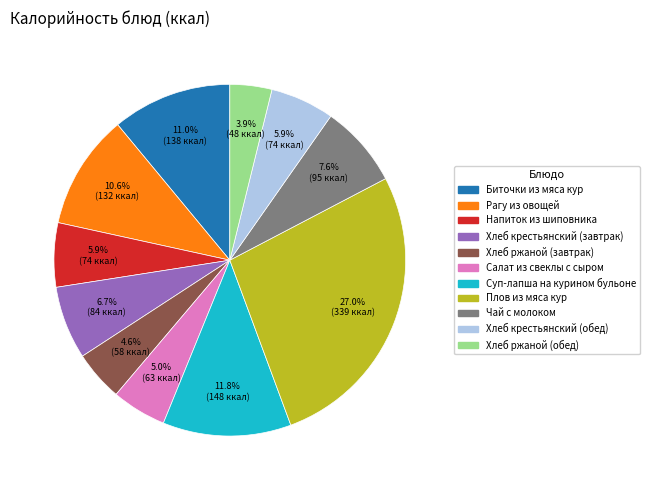

Is there a majority slice in this chart?

No